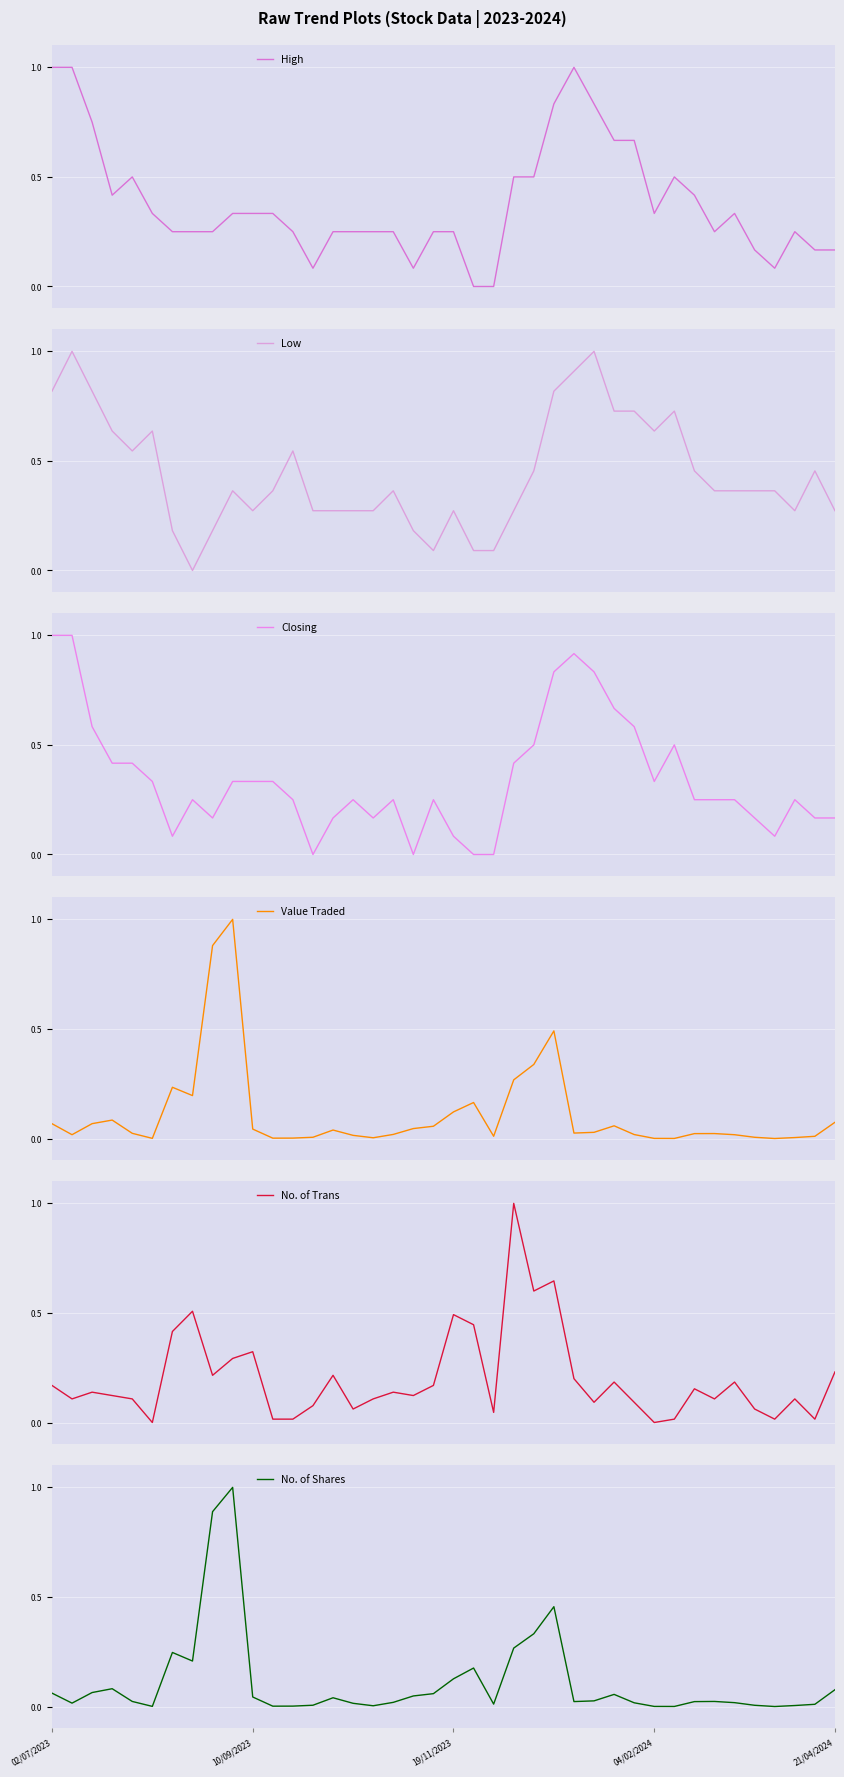

What is the label of the 28th point from the right?

12